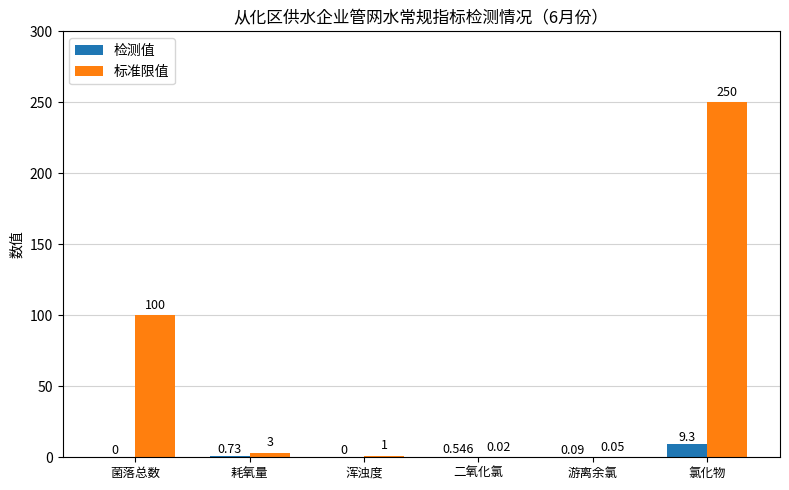

Which series changed the most between 菌落总数 and 氯化物?

标准限值